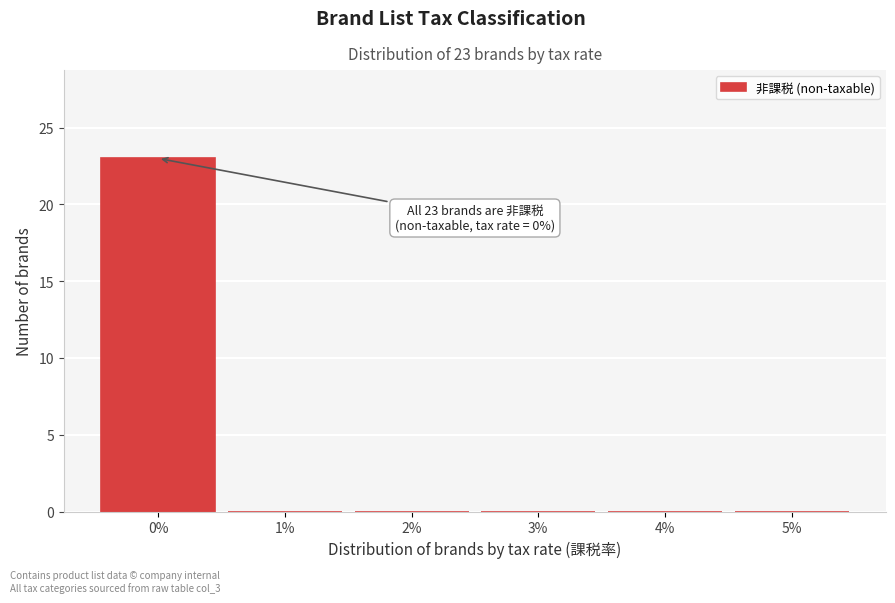

Over which range of the x-axis is the bar tallest?

-0.5 to 0.5